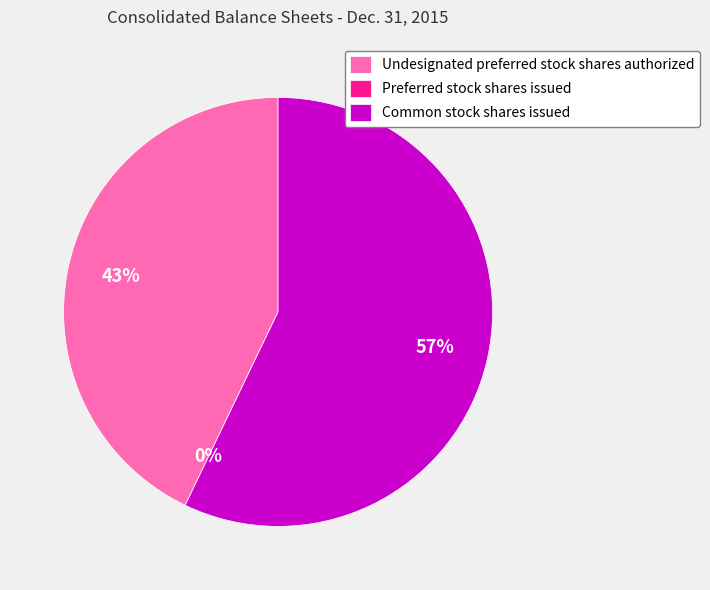

Is it true that Undesignated preferred stock shares authorized is 43% of the pie?

True